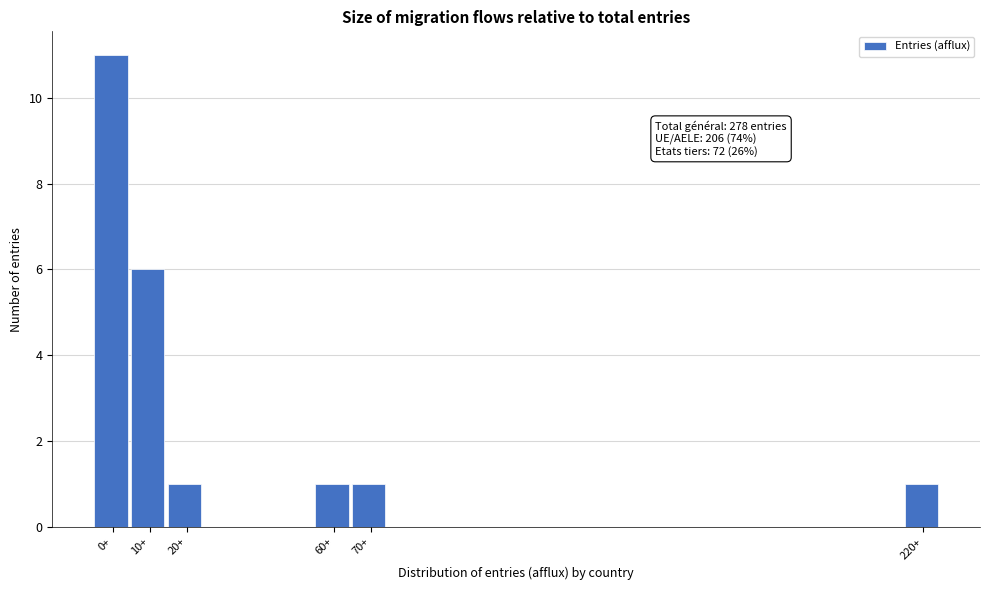

Reading right to left, transcribe all the data shown in this chart.

1	1	1	1	6	11